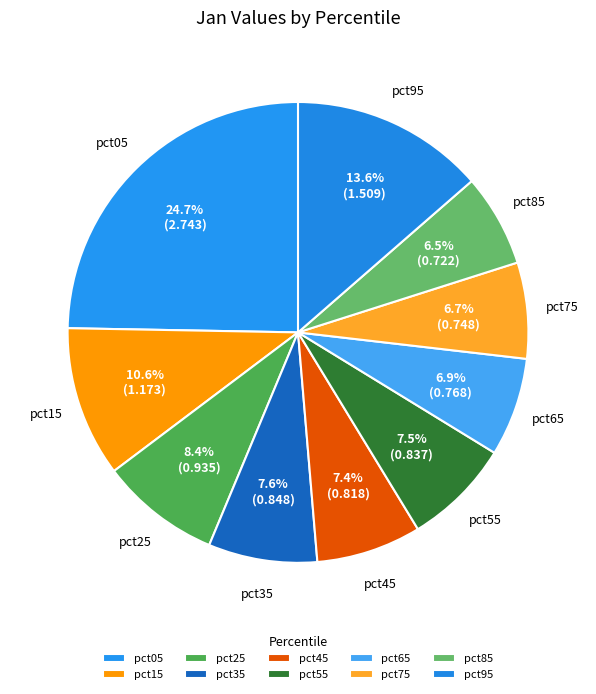

What is the change in value from pct15 to pct75?

-0.4